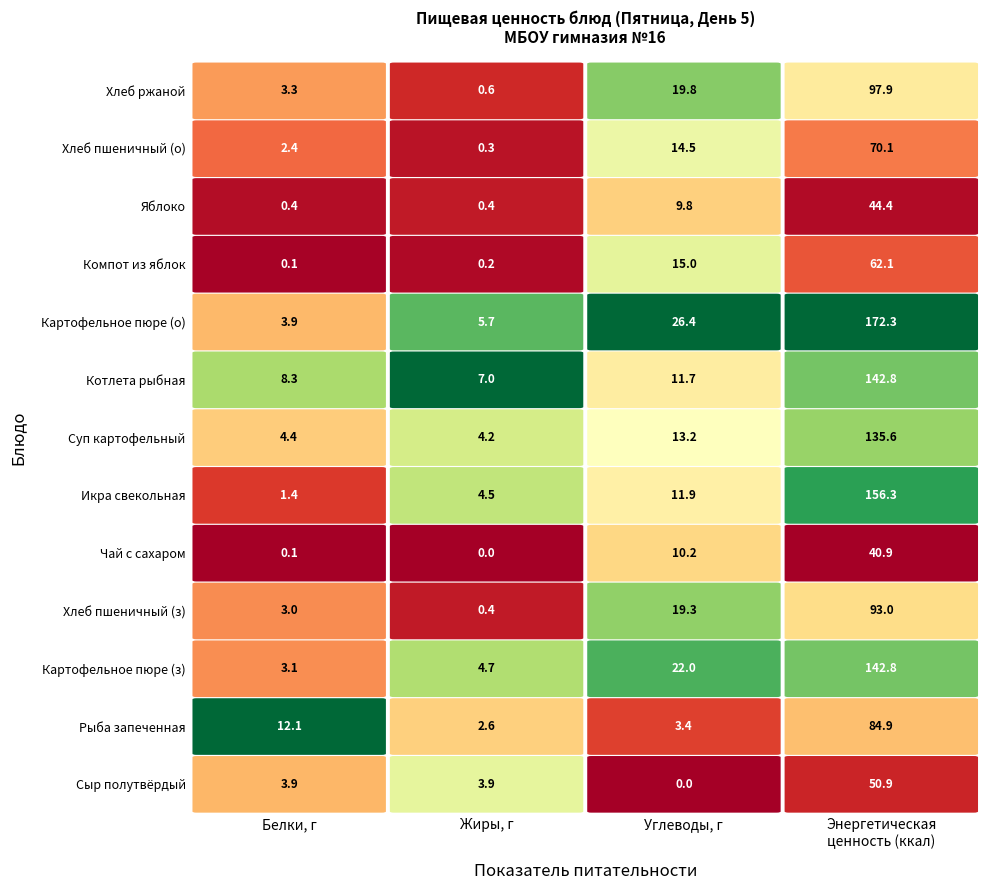

The Чай с сахаром series shows 40.9 at Энергетическая ценность. True or false?

True